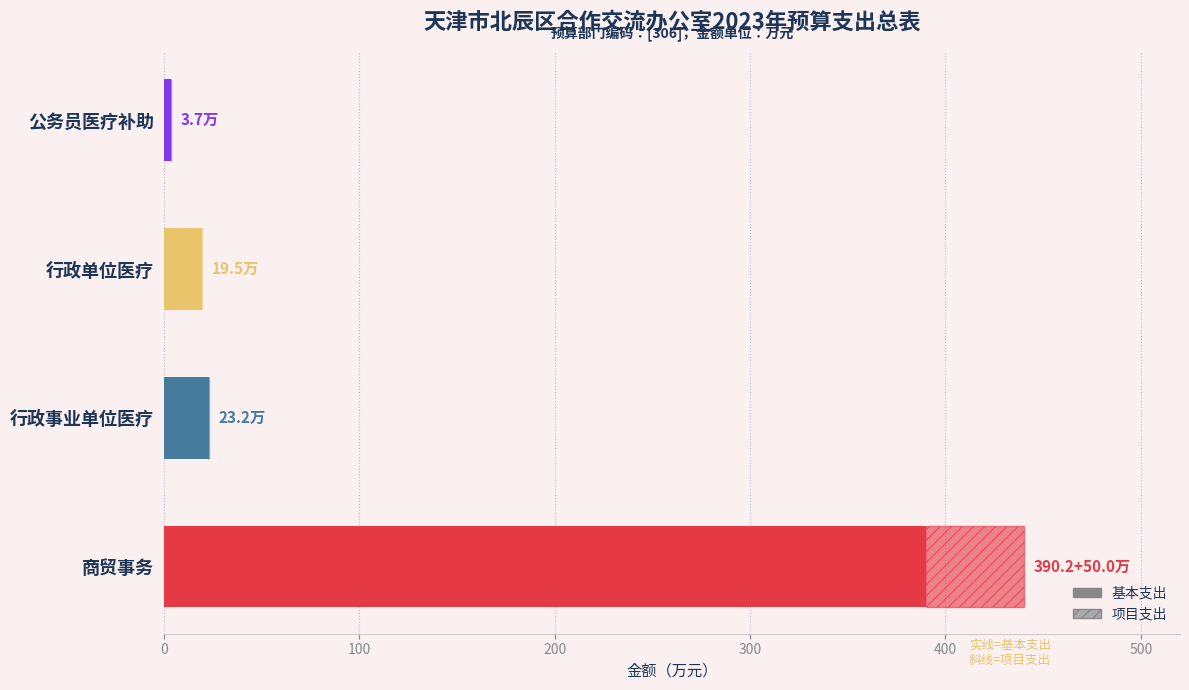

At how many categories does at least one series exceed 348?

1